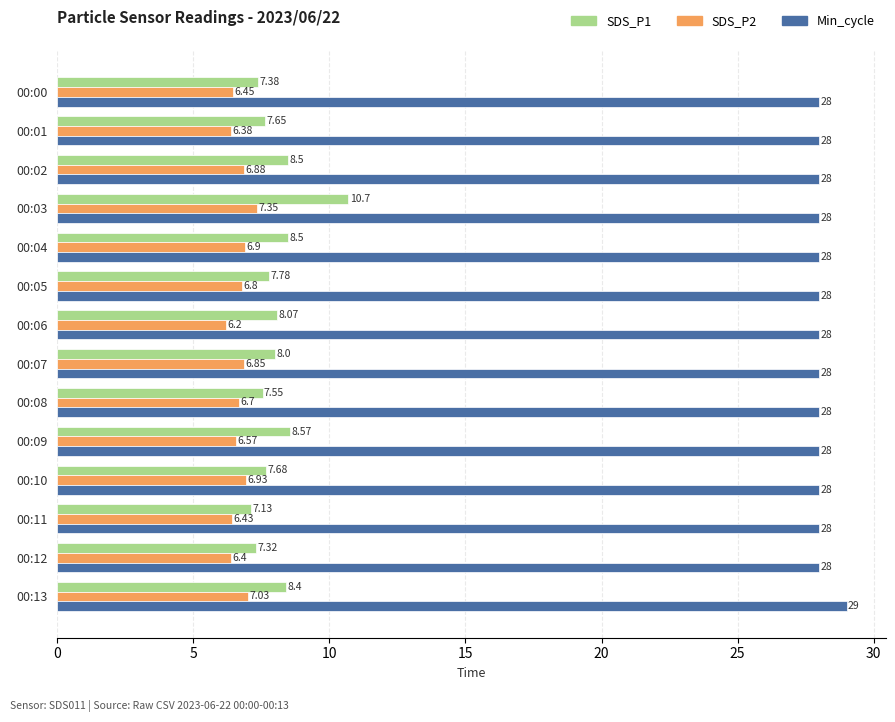

How many data points in Min_cycle are above 28?

1